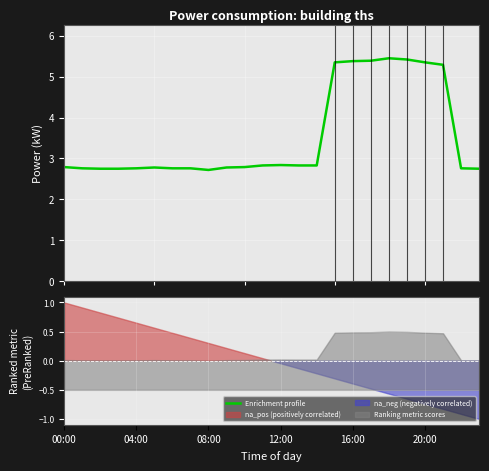

Which label corresponds to the smallest value in the chart?

08:00